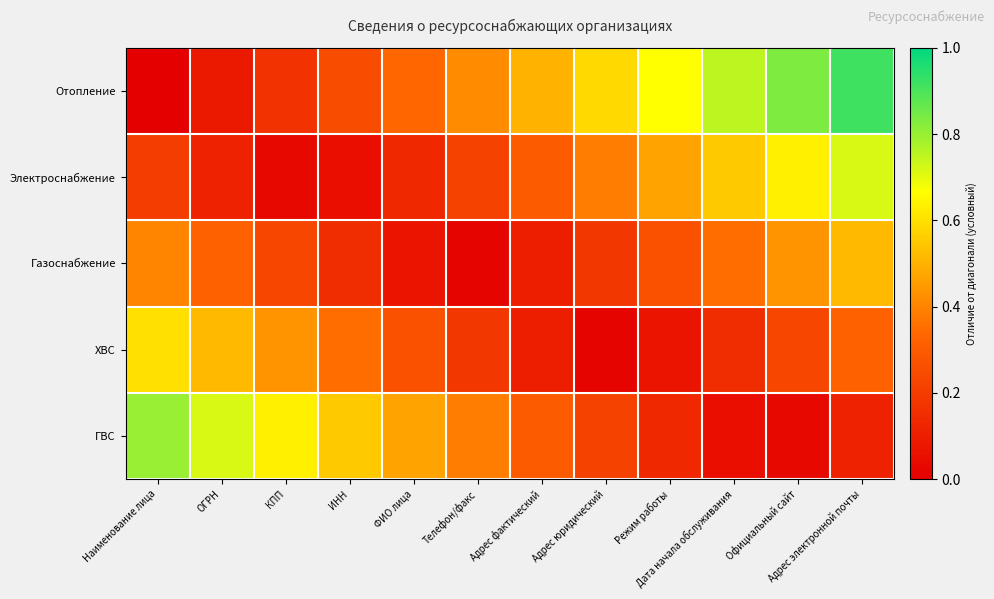

Reading left to right, list all the values displayed in this chart.

Отопление: Наименование лица=0.0	ОГРН=0.1	КПП=0.2	ИНН=0.2	ФИО лица=0.3	Телефон/факс=0.4	Адрес фактический=0.5	Адрес юридический=0.6	Режим работы=0.7	Дата начала обслуживания=0.8	Официальный сайт=0.8	Адрес электронной почты=0.9
Электроснабжение: Наименование лица=0.2	ОГРН=0.1	КПП=0.0	ИНН=0.0	ФИО лица=0.1	Телефон/факс=0.2	Адрес фактический=0.3	Адрес юридический=0.4	Режим работы=0.5	Дата начала обслуживания=0.6	Официальный сайт=0.6	Адрес электронной почты=0.7
Газоснабжение: Наименование лица=0.4	ОГРН=0.3	КПП=0.2	ИНН=0.2	ФИО лица=0.1	Телефон/факс=0.0	Адрес фактический=0.1	Адрес юридический=0.2	Режим работы=0.3	Дата начала обслуживания=0.3	Официальный сайт=0.4	Адрес электронной почты=0.5
ХВС: Наименование лица=0.6	ОГРН=0.5	КПП=0.4	ИНН=0.3	ФИО лица=0.3	Телефон/факс=0.2	Адрес фактический=0.1	Адрес юридический=0.0	Режим работы=0.1	Дата начала обслуживания=0.2	Официальный сайт=0.2	Адрес электронной почты=0.3
ГВС: Наименование лица=0.8	ОГРН=0.7	КПП=0.6	ИНН=0.6	ФИО лица=0.5	Телефон/факс=0.4	Адрес фактический=0.3	Адрес юридический=0.2	Режим работы=0.1	Дата начала обслуживания=0.1	Официальный сайт=0.0	Адрес электронной почты=0.1